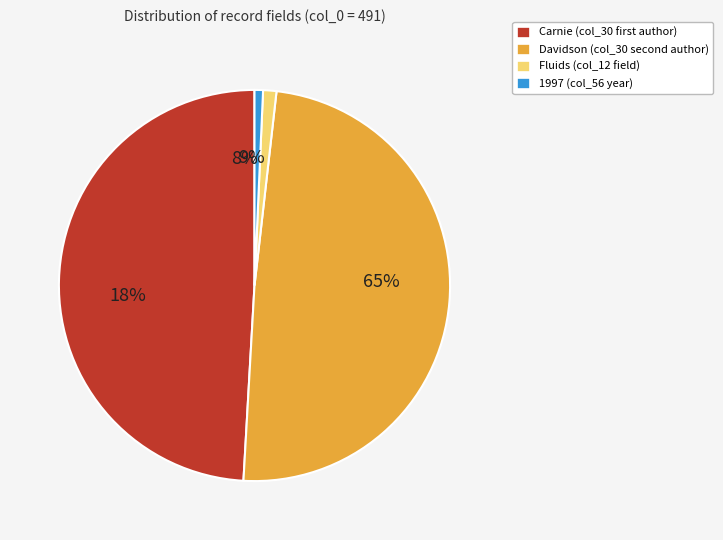

Which has a higher value, Fluids or 1997?

Fluids